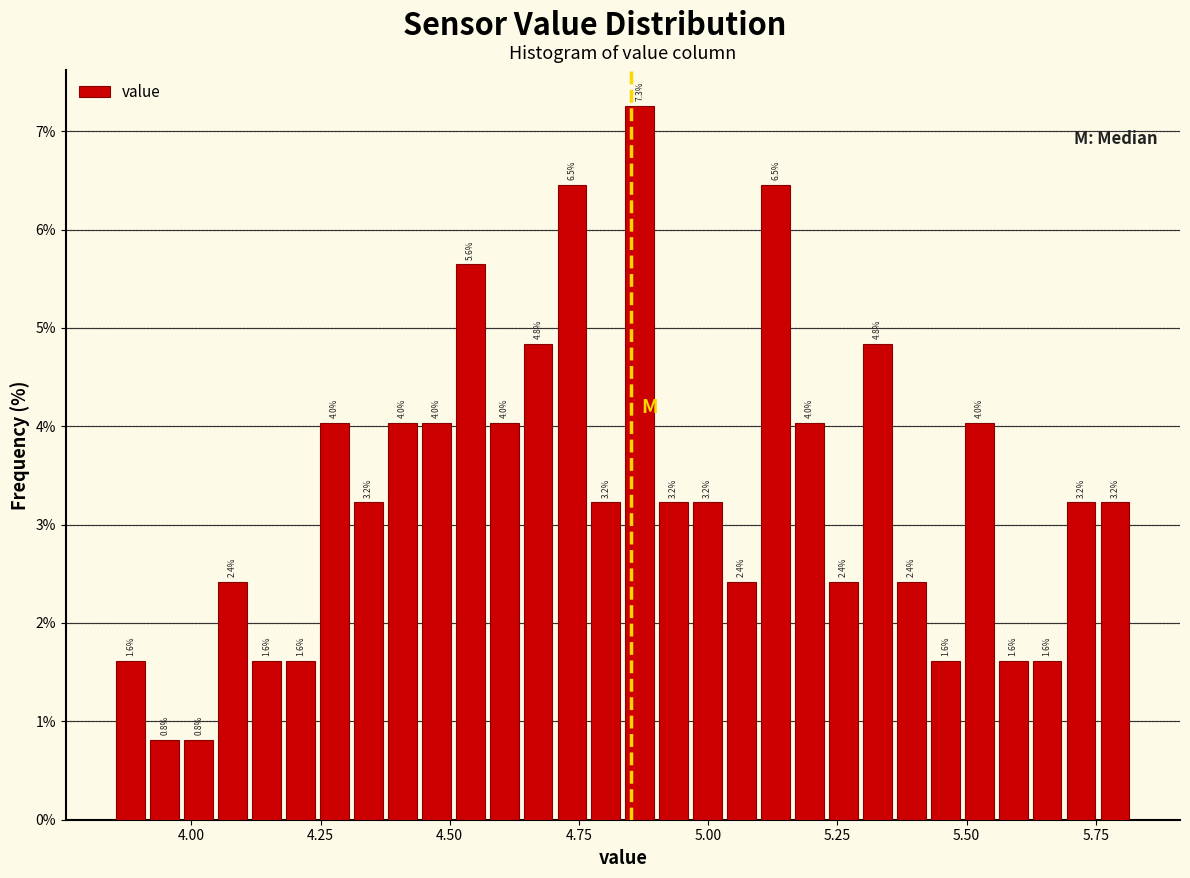

Read against the x-axis, roughly where is the centre of the tallest bar?

4.85